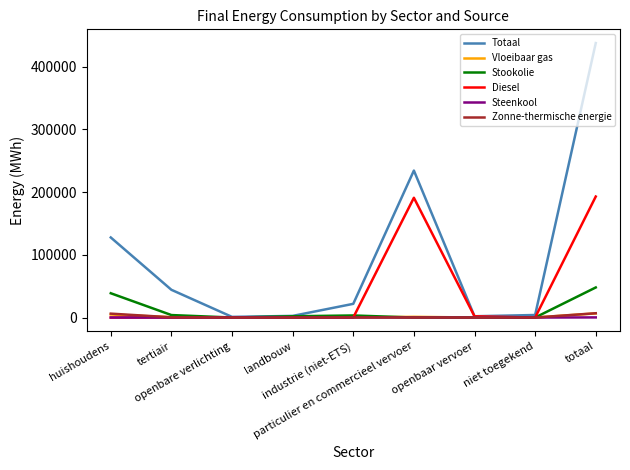

The Stookolie series shows 0.0 at particulier en commercieel vervoer. True or false?

True